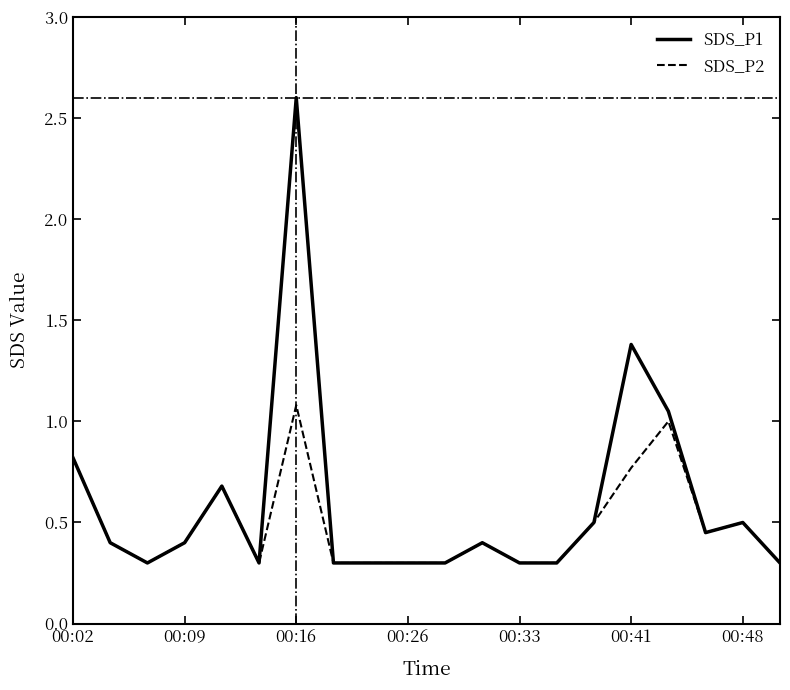

Rank the series by their maximum value, from highest to lowest.

SDS_P1, SDS_P2